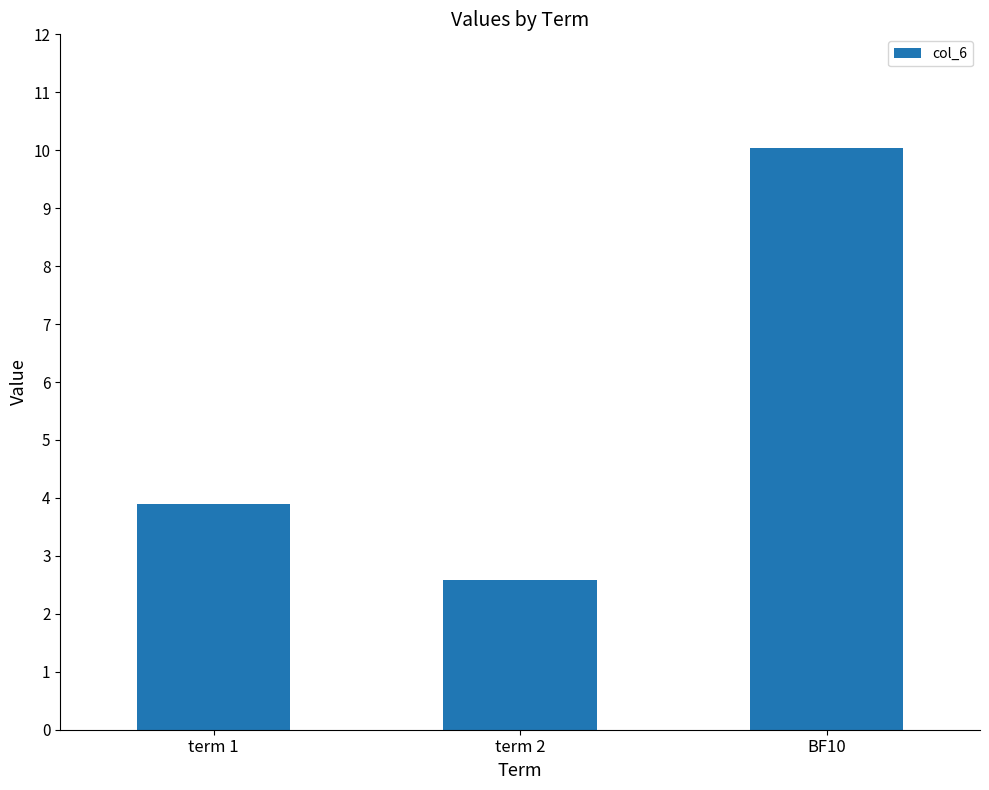

What is the change in value from term 1 to term 2?

-1.3